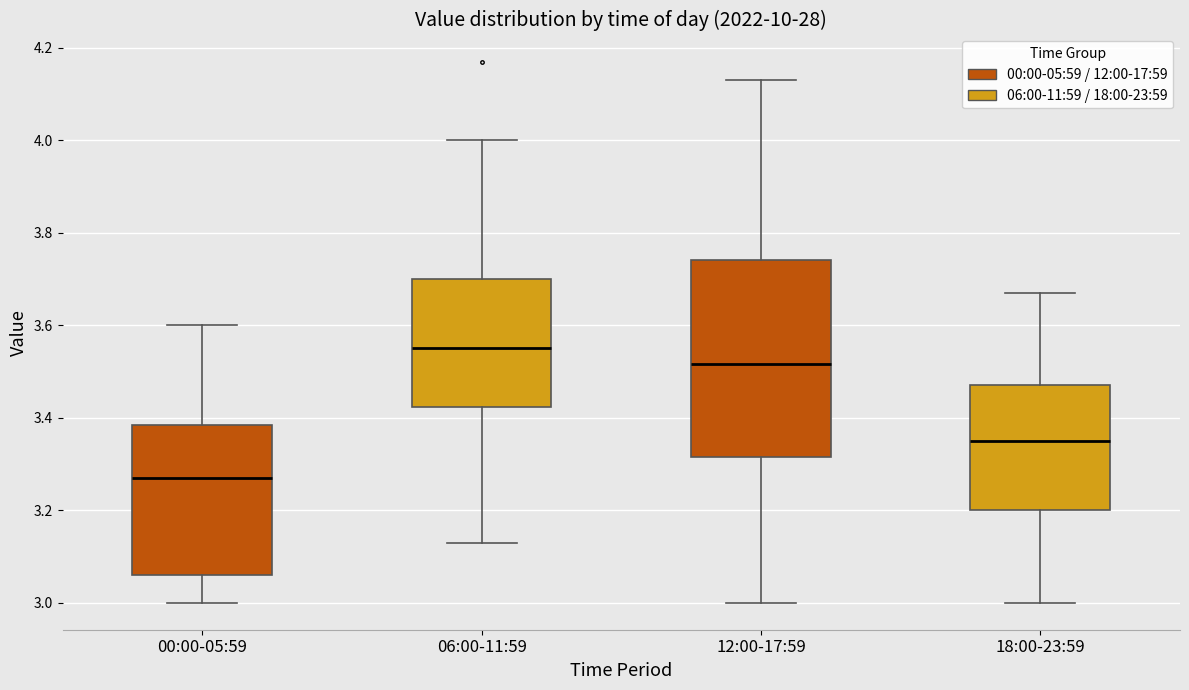

Comparing the boxes themselves (not the whiskers), which one is the tallest?

12:00-17:59